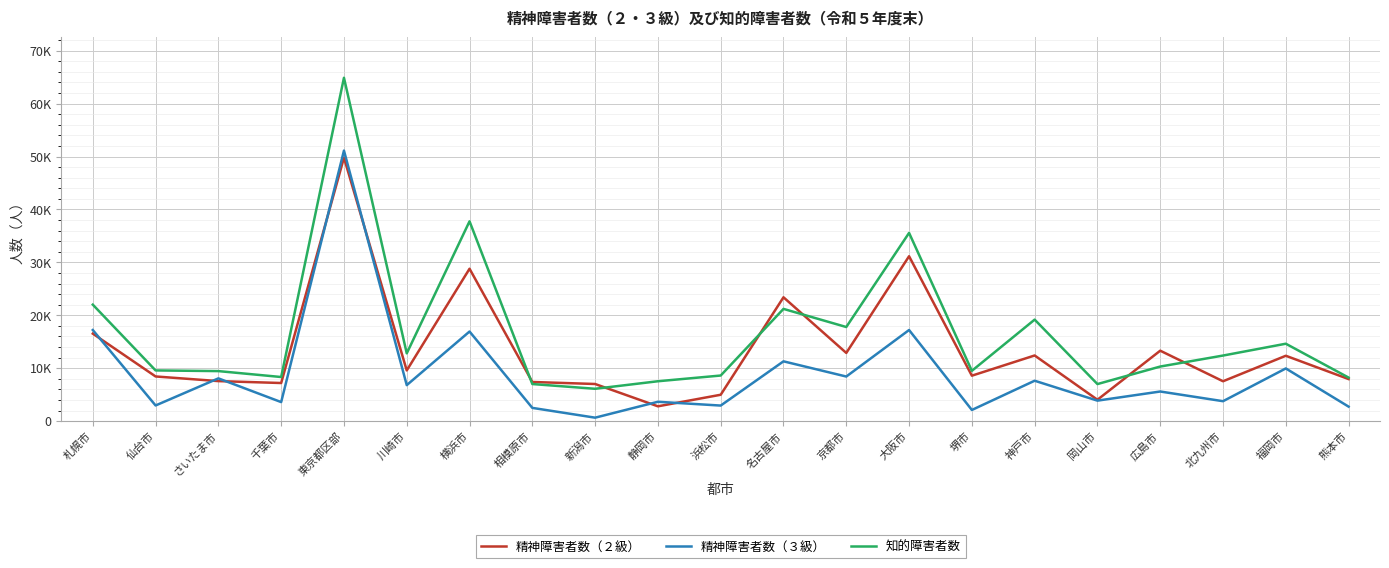

Does the chart display data point markers on the line(s)?

No